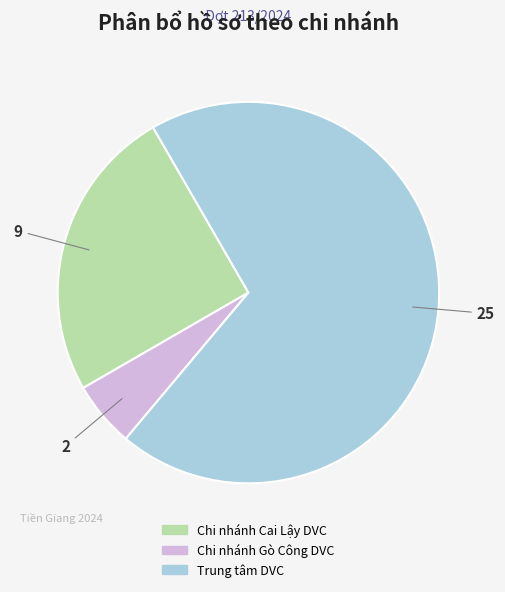

True or false: Trung tâm DVC accounts for 60% of the total.

False